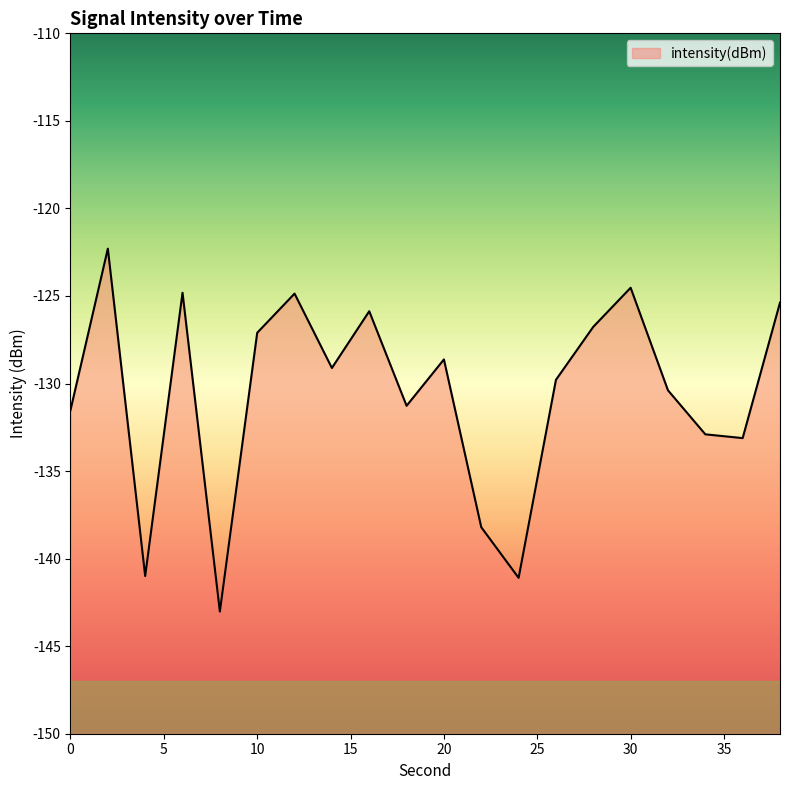

What is the value of the 11th point from the left?

-128.6